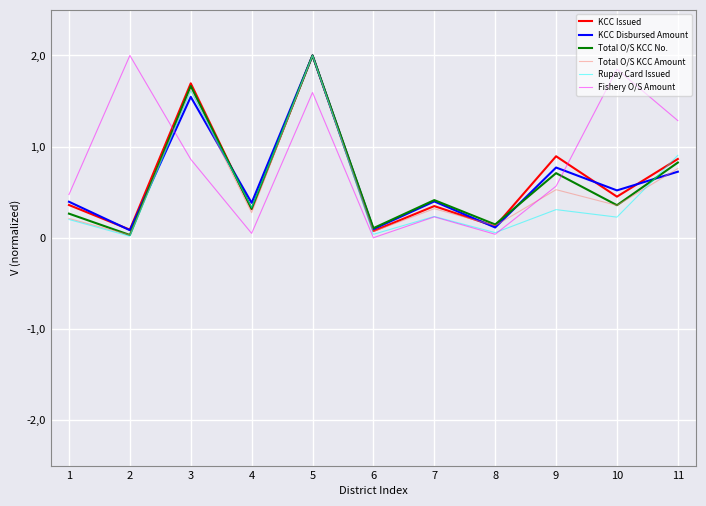

Does the chart have visible grid lines?

Yes